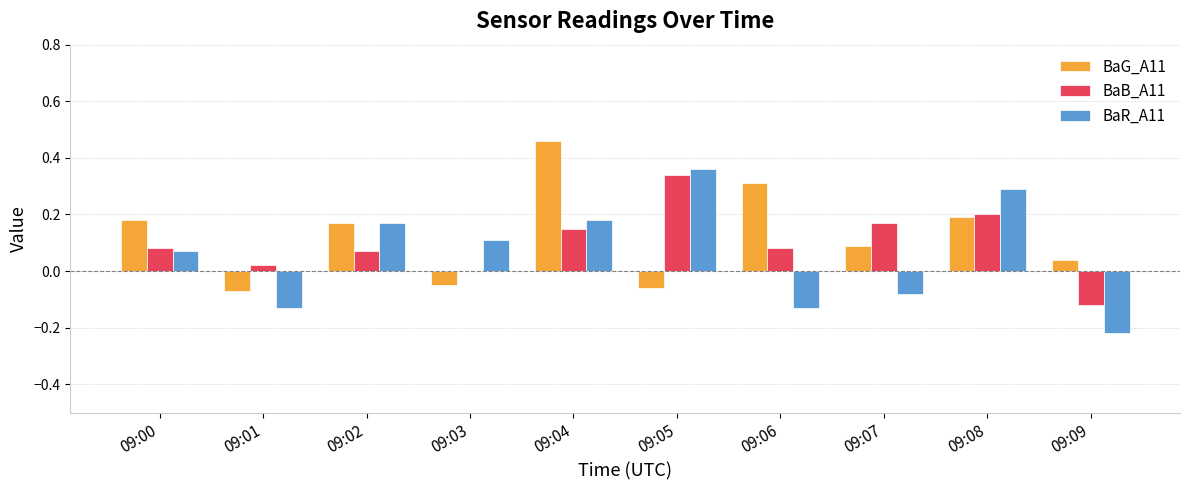

The BaR_A11 series shows 0.2 at 09:04. True or false?

True